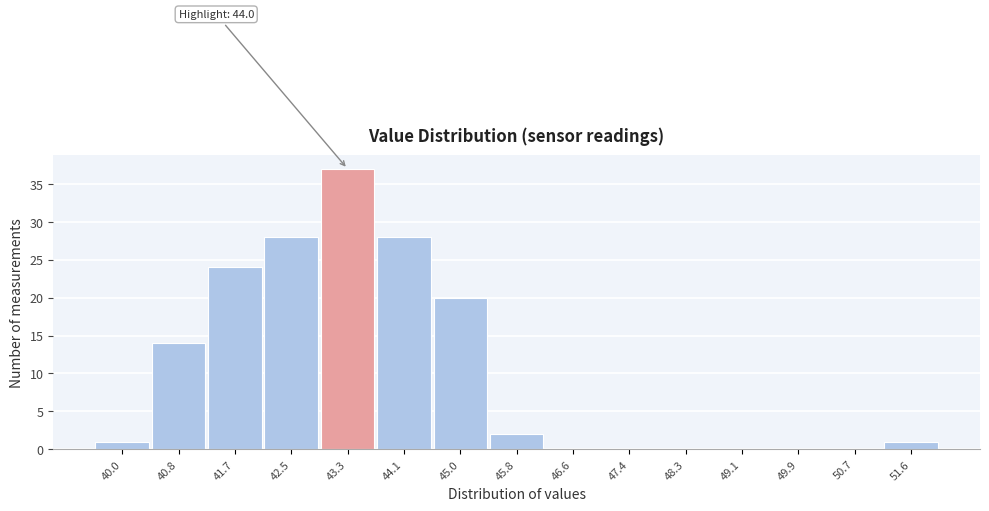

Reading right to left, transcribe all the data shown in this chart.

51.6=1	50.7=0	49.9=0	49.1=0	48.3=0	47.4=0	46.6=0	45.8=2	45.0=20	44.1=28	43.3=37	42.5=28	41.7=24	40.8=14	40.0=1